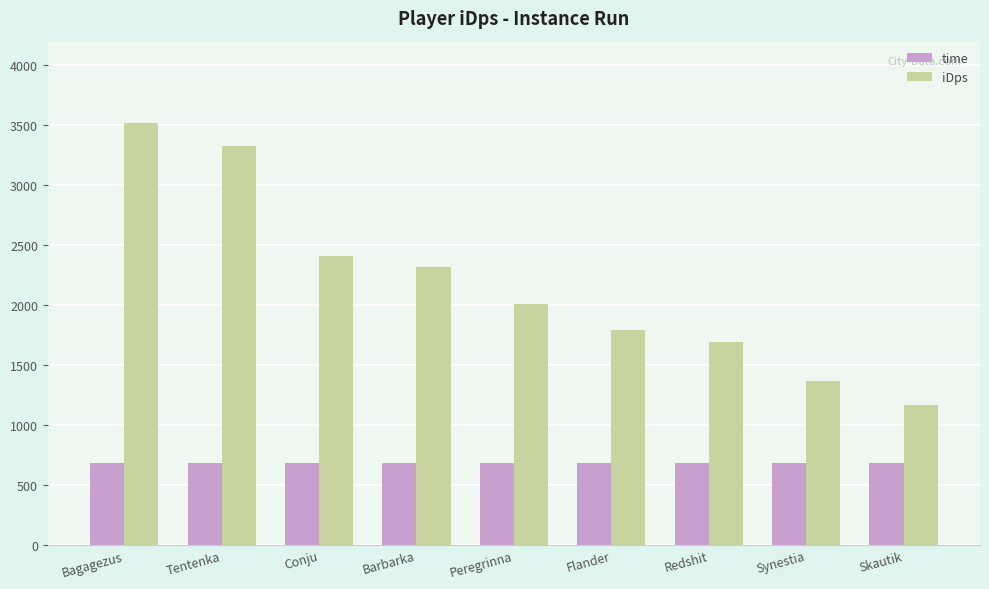

True or false: time has a value of 684.0 at Flander.

True